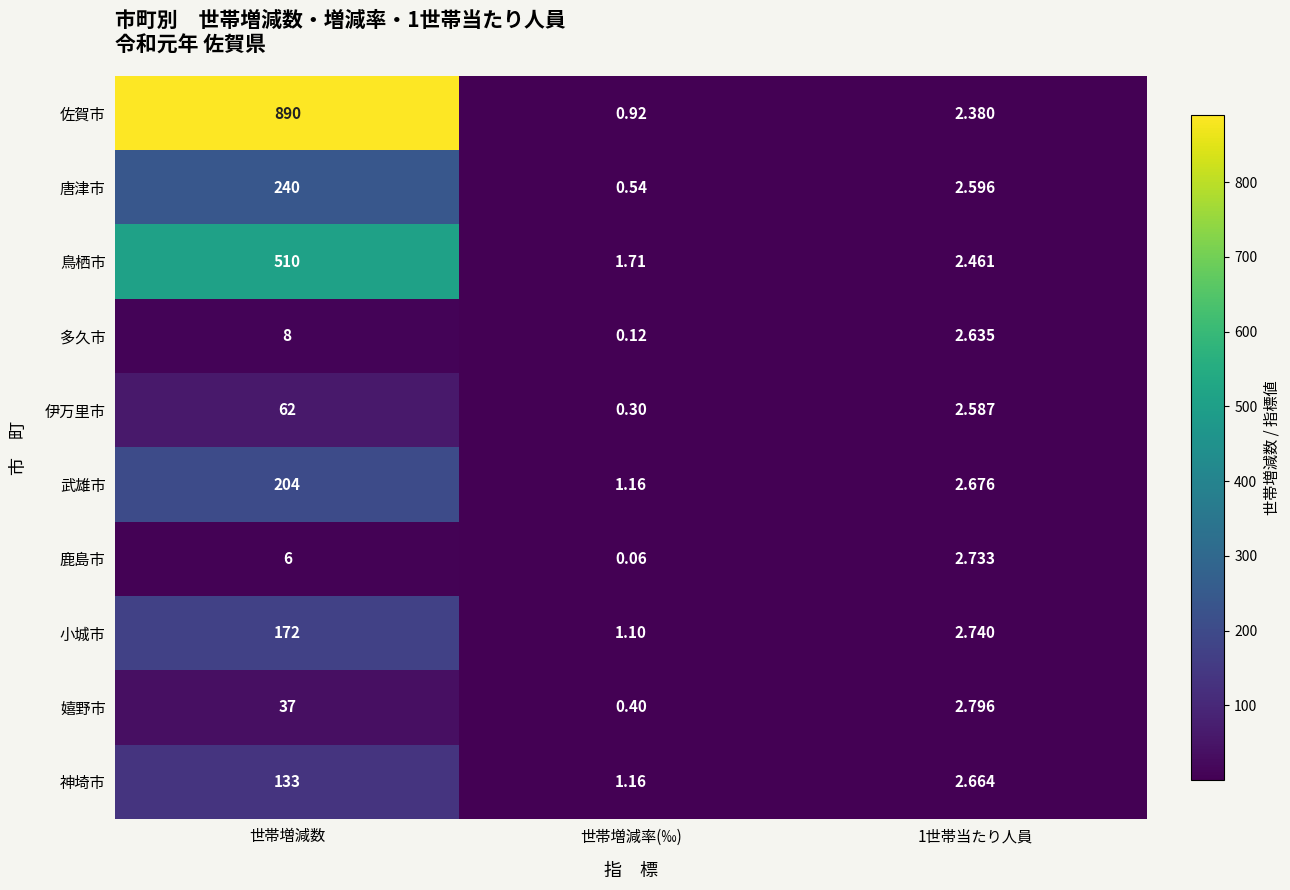

Rank the series by their maximum value, from lowest to highest.

鹿島市, 多久市, 嬉野市, 伊万里市, 神埼市, 小城市, 武雄市, 唐津市, 鳥栖市, 佐賀市